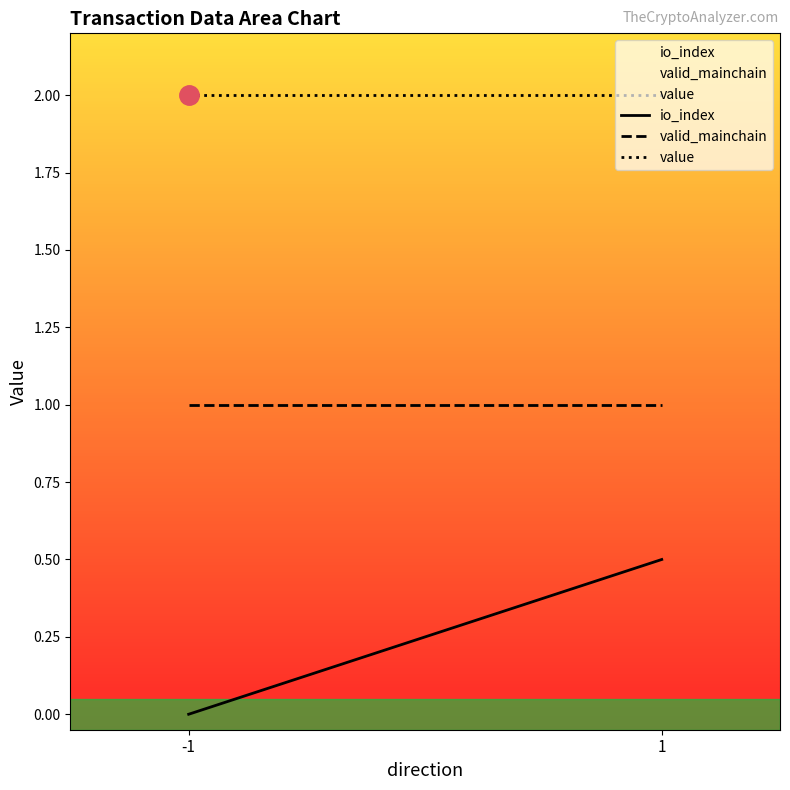

Reading left to right, what are all the values shown in this chart?

io_index: 0.0	0.5
valid_mainchain: 1.0	1.0
value: 2.0	2.0